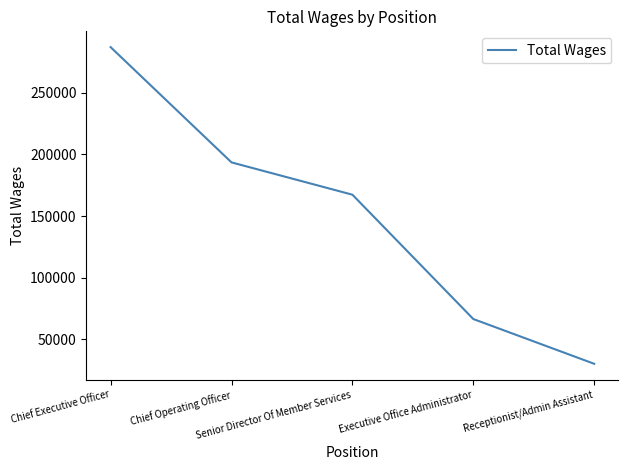

What is the sum of all values?

744697